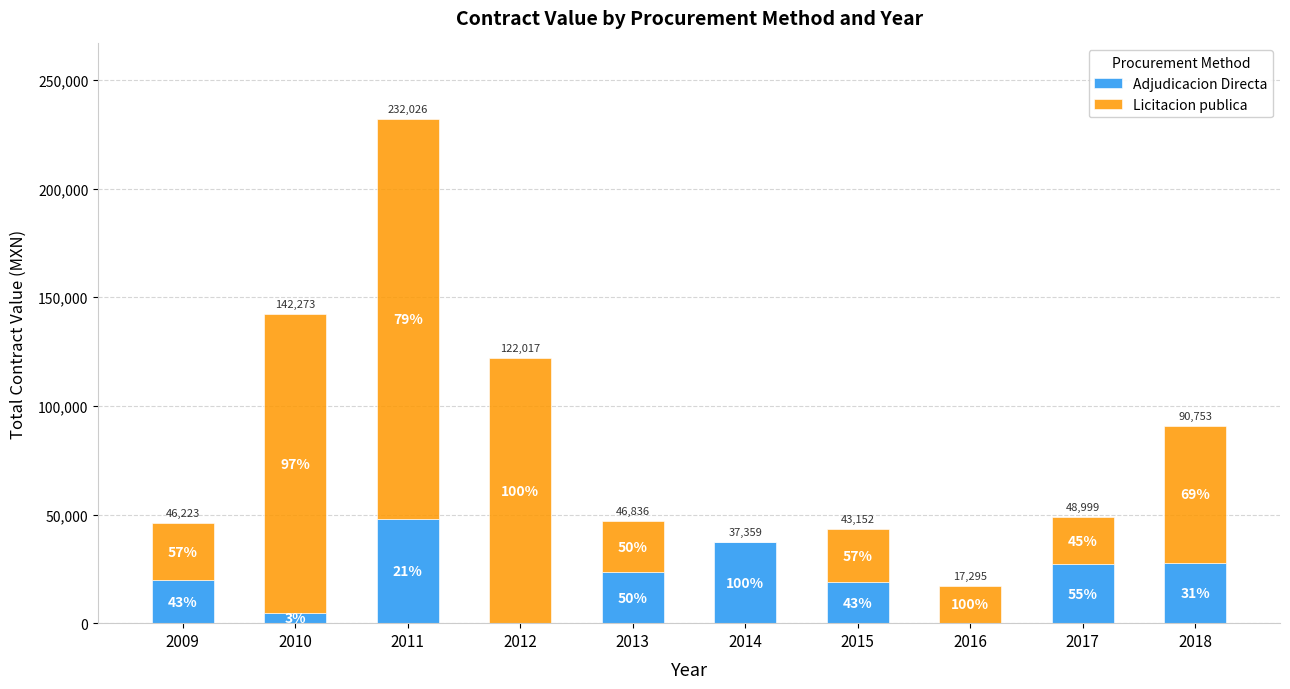

What are all the series names shown in the legend?

Adjudicacion Directa, Licitacion publica